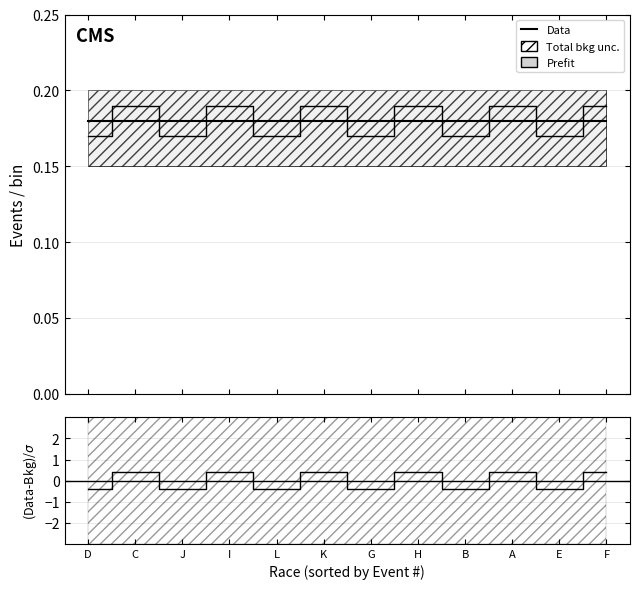

In Data, how many points are lower than both neighbors (excluding endpoints)?

5